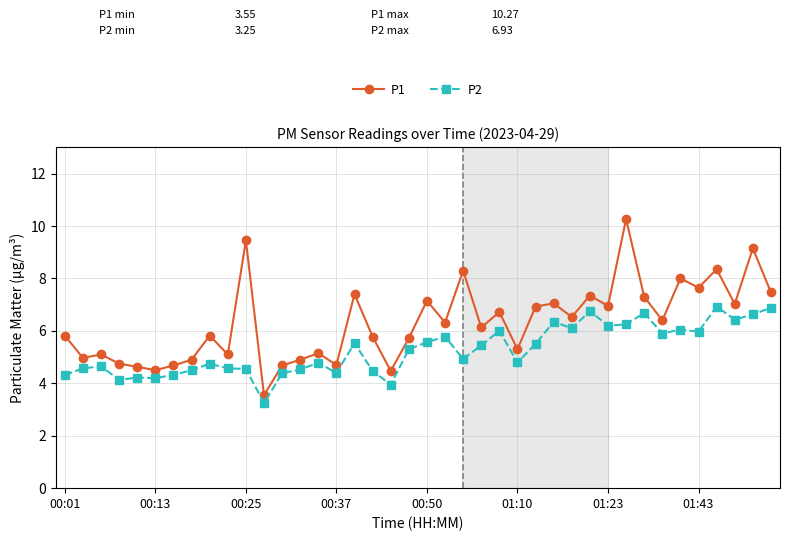

List the series in order of their peak value, highest first.

P1, P2